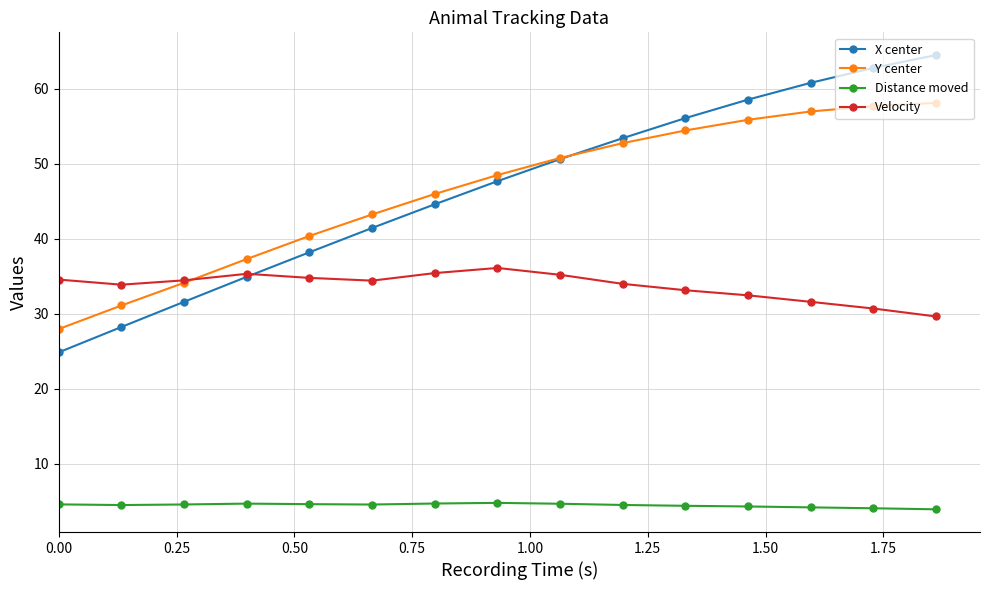

True or false: X center has more than 2 interior local peaks.

False